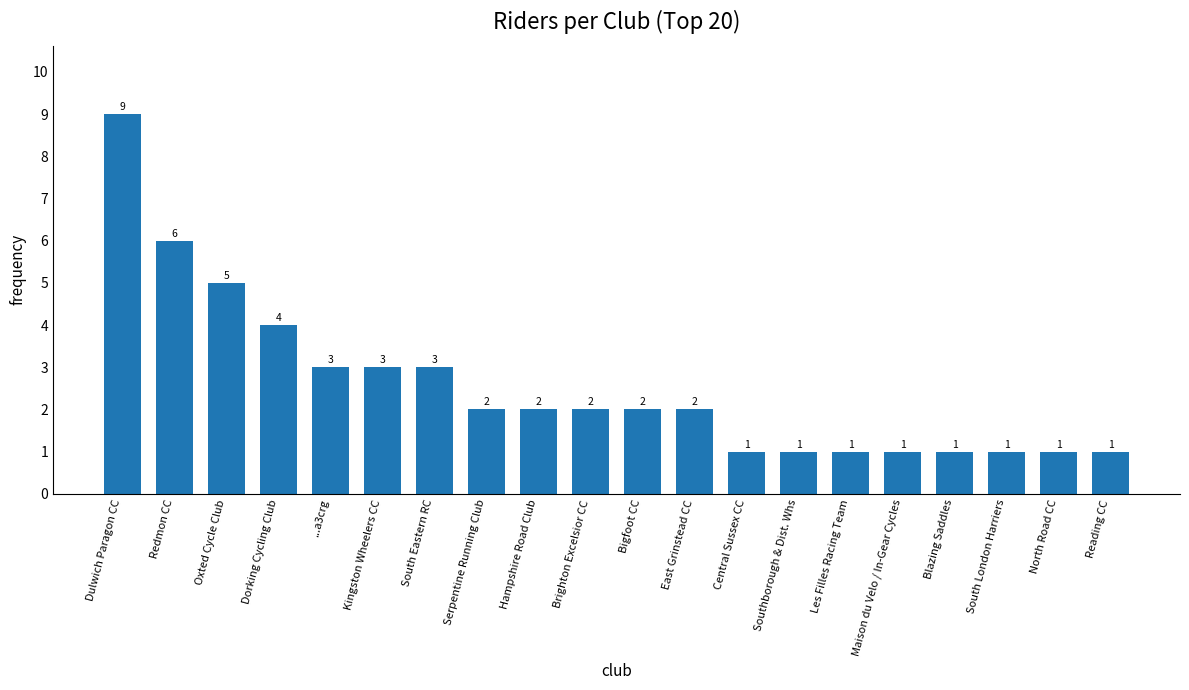

What is the minimum value shown in the chart?

1